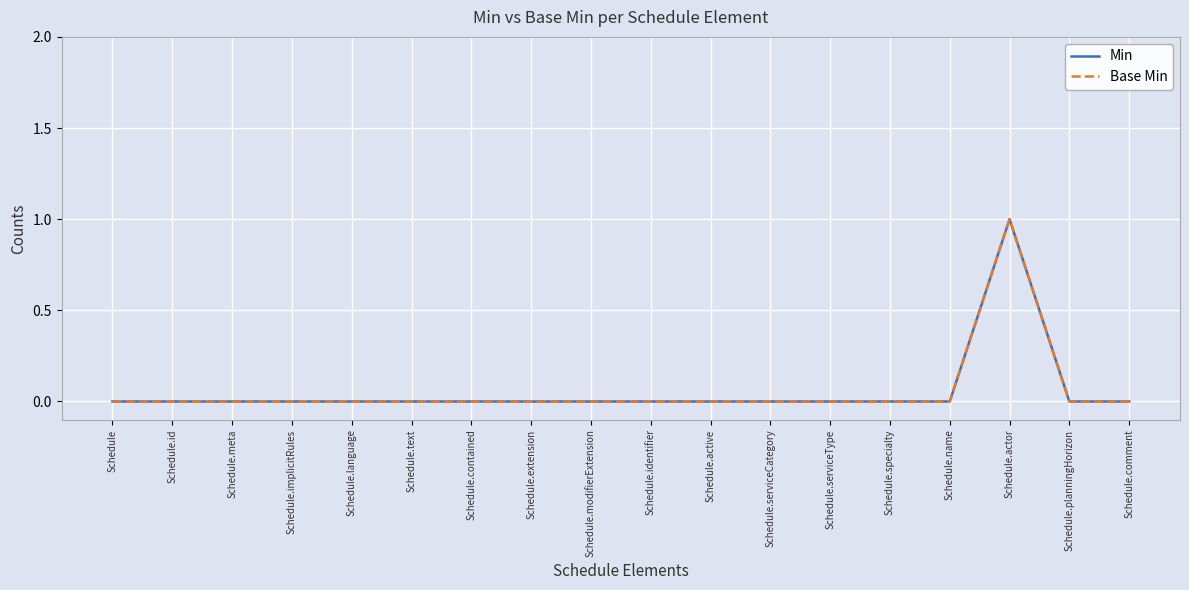

How many interior local peaks does the Min series have?

1